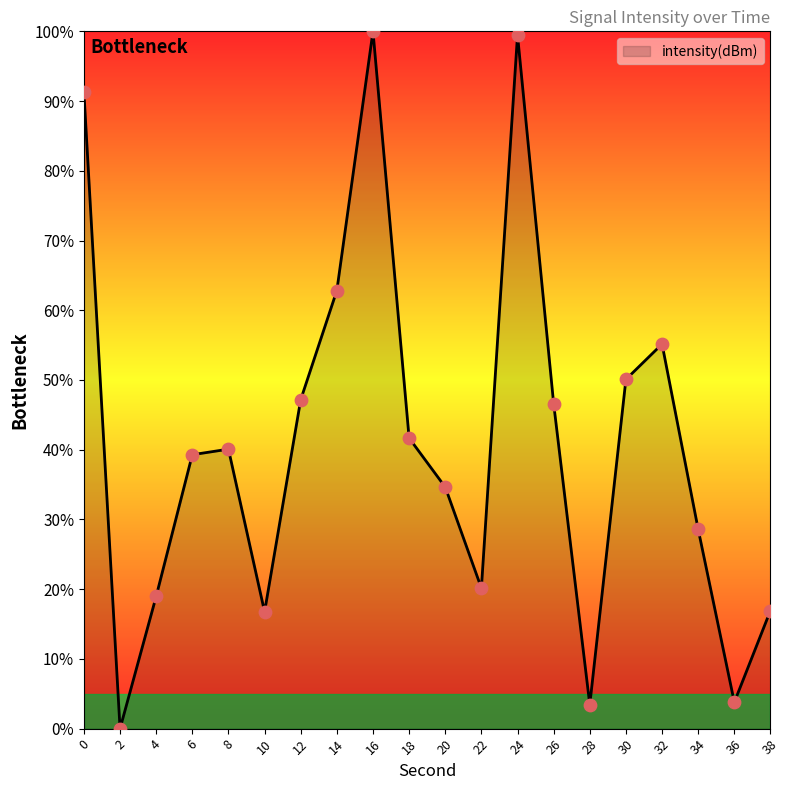

Approximately how many times larger is the value at 28 compared to 38?

0.2